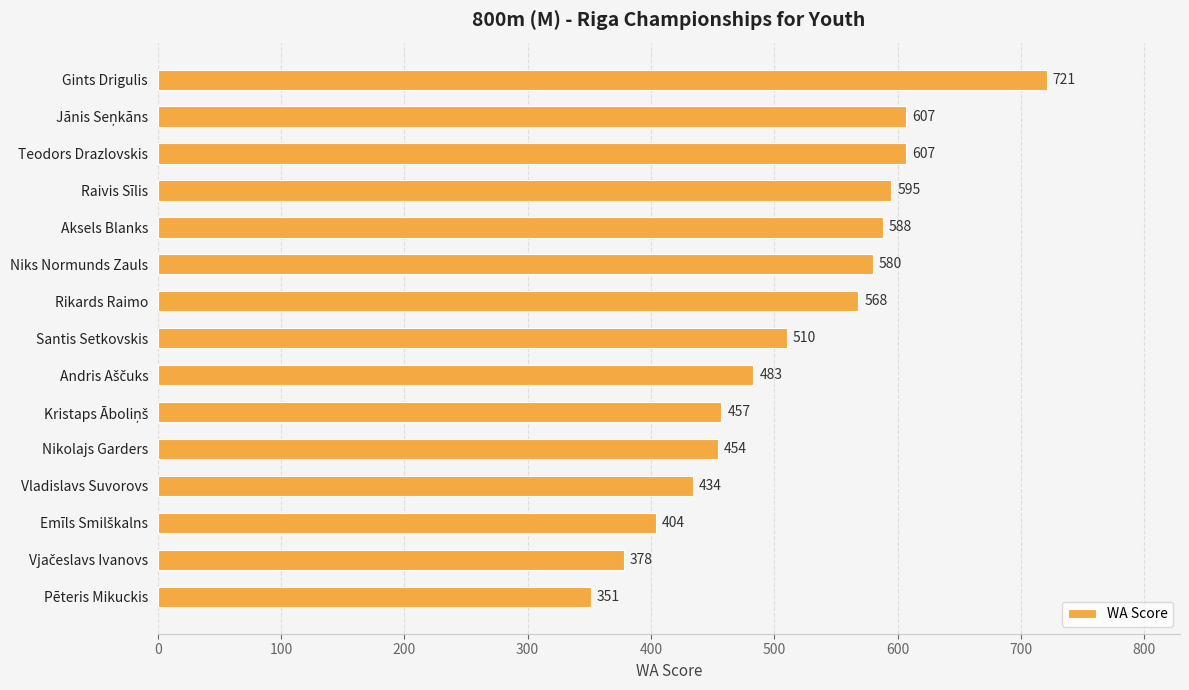

What is the value of the 7th bar from the top?

568